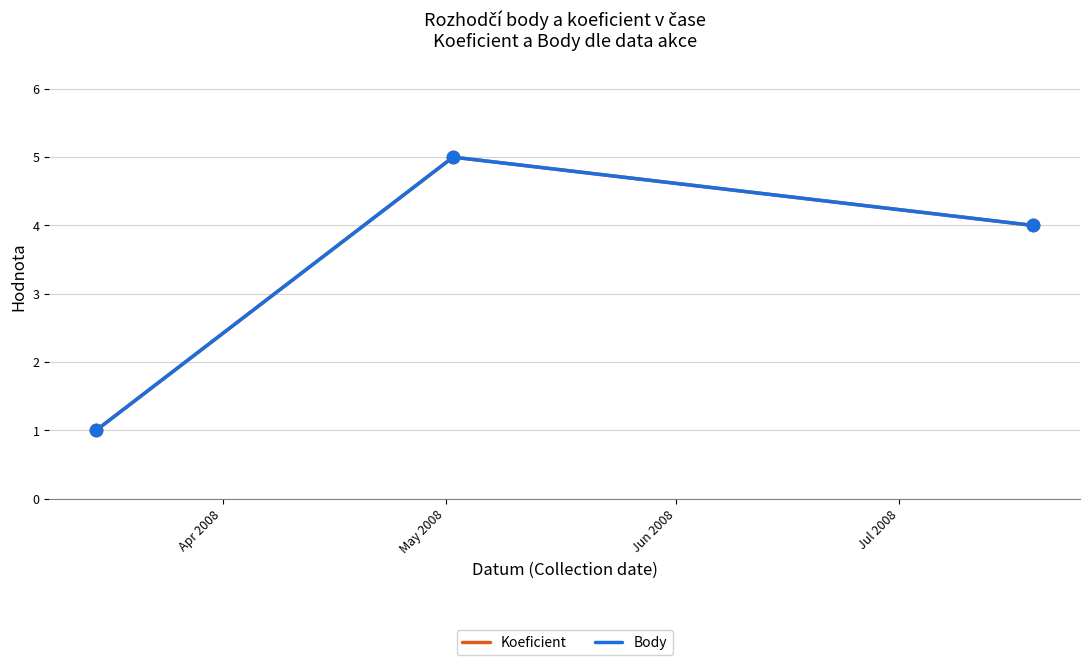

Does the chart have visible grid lines?

Yes